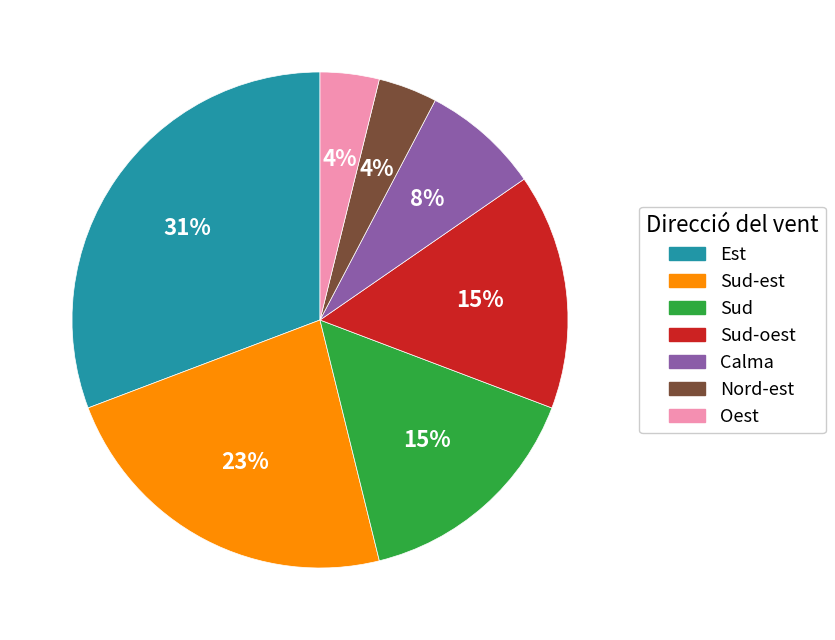

Combined, do Sud-est and Est account for over 50%?

Yes